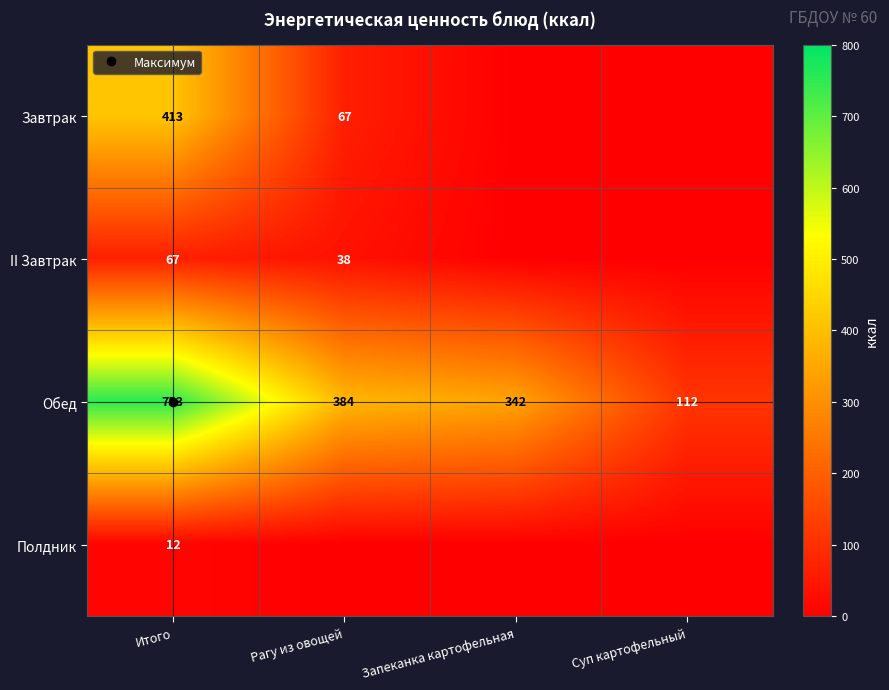

What is the sum of the Завтрак values at Запеканка картофельная and Рагу из овощей?

67